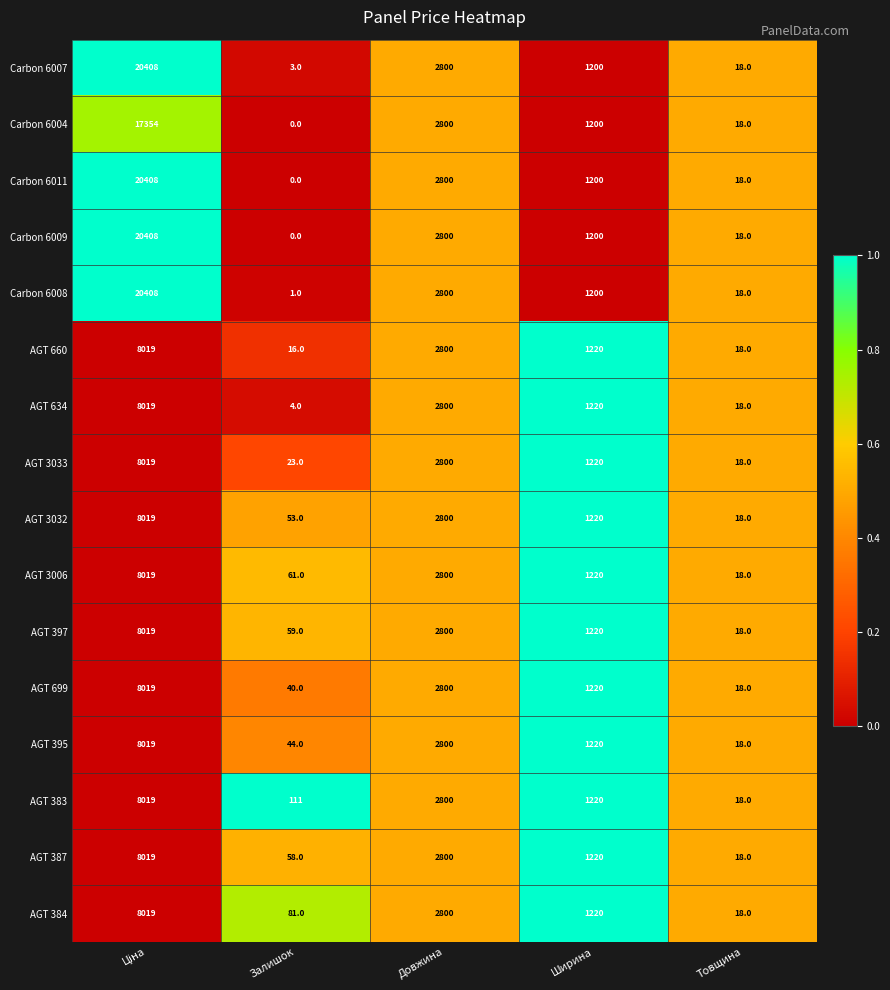

Read the Carbon 6011 value at Ширина, to the nearest 100.

1200